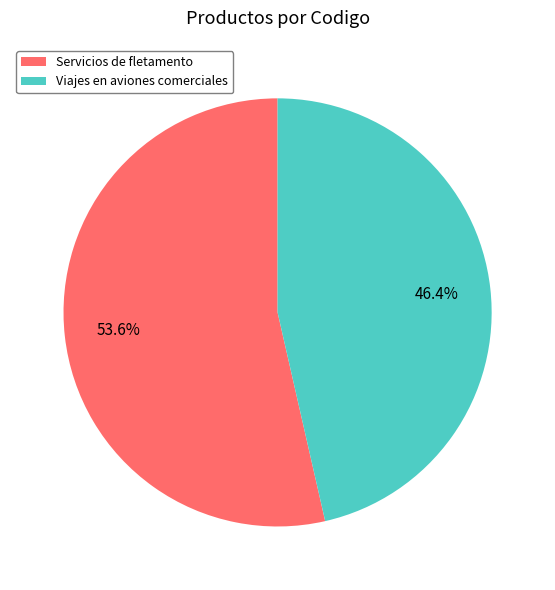

Is the sum of Viajes en aviones comerciales and Servicios de fletamento greater than half?

Yes